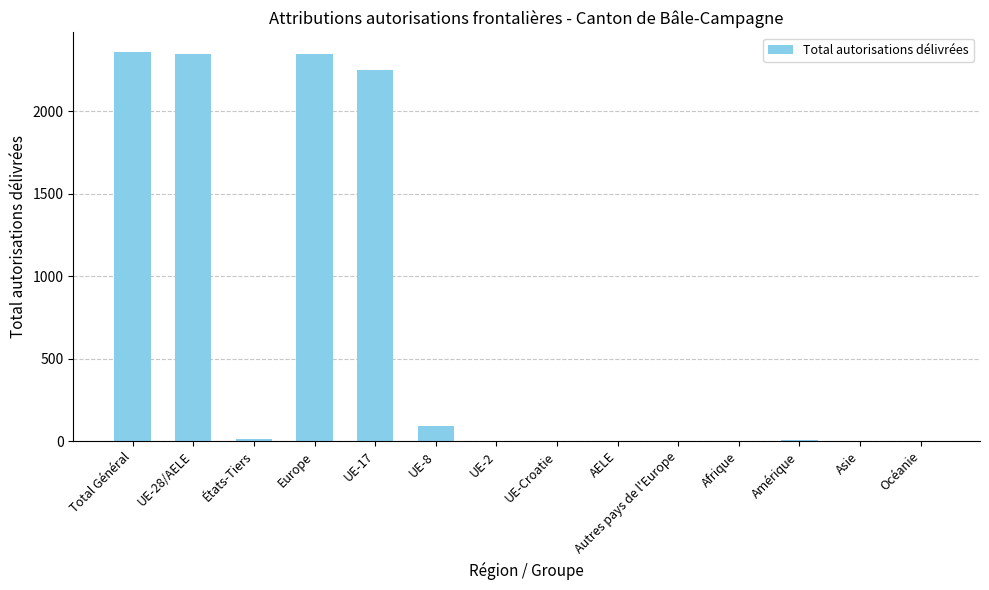

Count the number of data series in this chart.

1